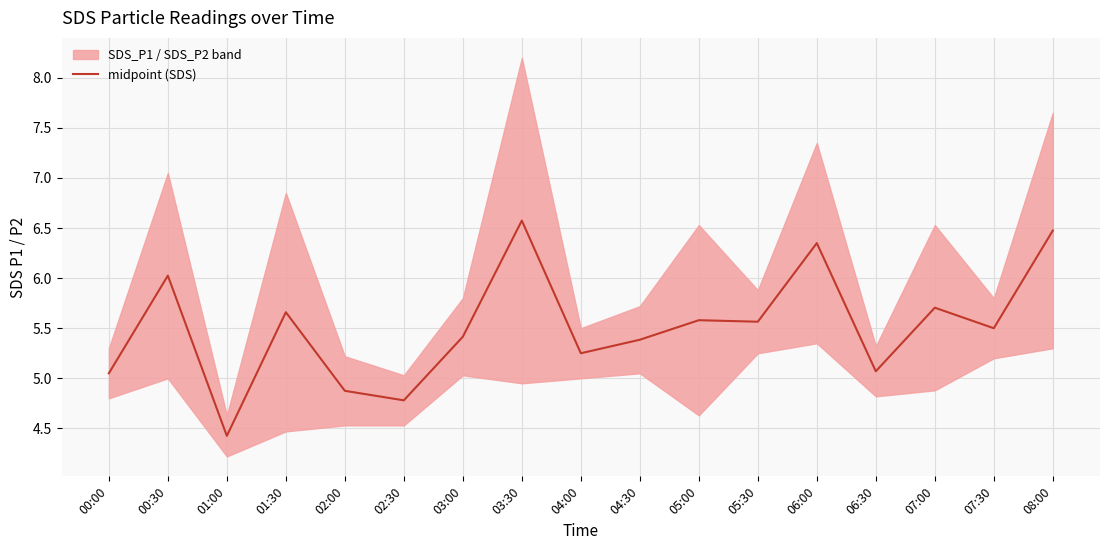

What is the change in value from 02:00 to 07:30?

+0.6